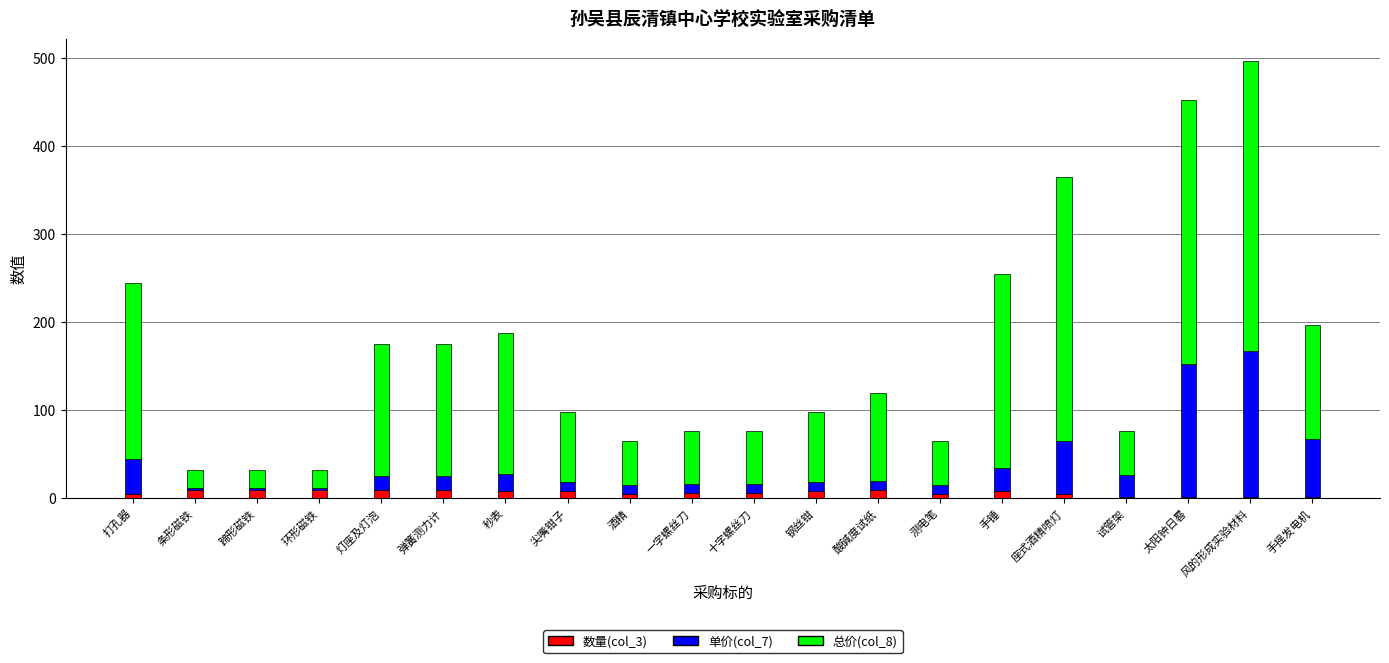

At which category is the sum across all series the highest?

风的形成实验材料